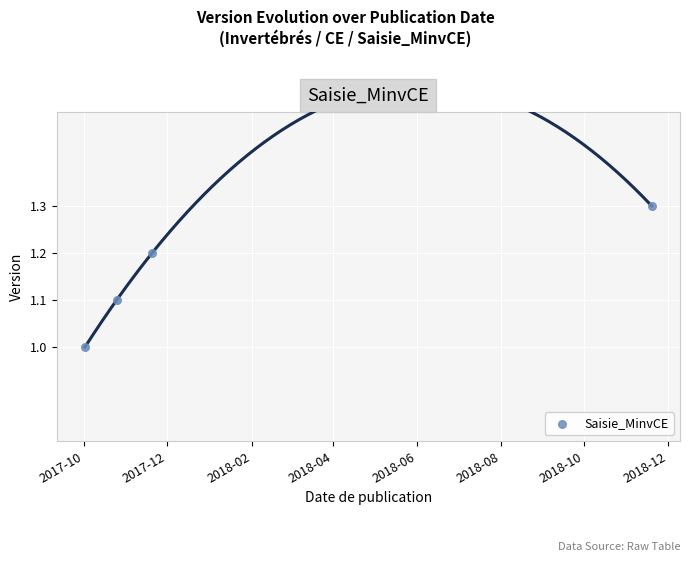

What is the range of Y values (max minus min)?

0.3